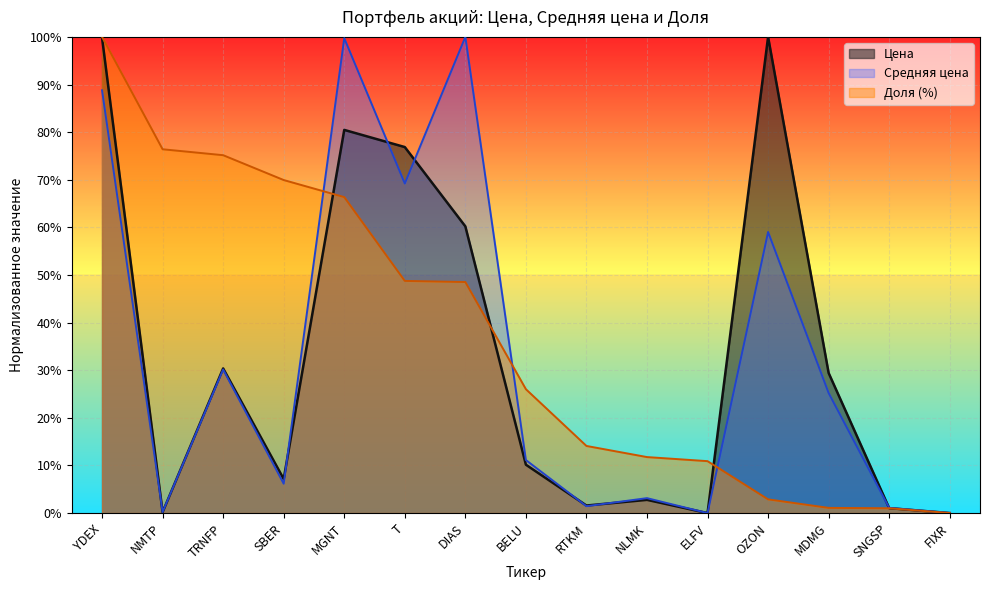

Reading left to right, what are all the values shown in this chart?

Цена: 99.8	0.2	30.4	7.1	80.5	76.9	60.2	10.2	1.6	2.8	0.0	100.0	29.4	1.0	0.0
Средняя цена: 88.8	0.2	30.2	6.2	99.7	69.2	100.0	11.1	1.4	3.1	0.0	59.0	25.2	1.1	0.0
Доля: 100.0	76.4	75.2	69.9	66.4	48.8	48.5	26.0	14.1	11.8	10.9	2.9	1.1	1.0	0.0